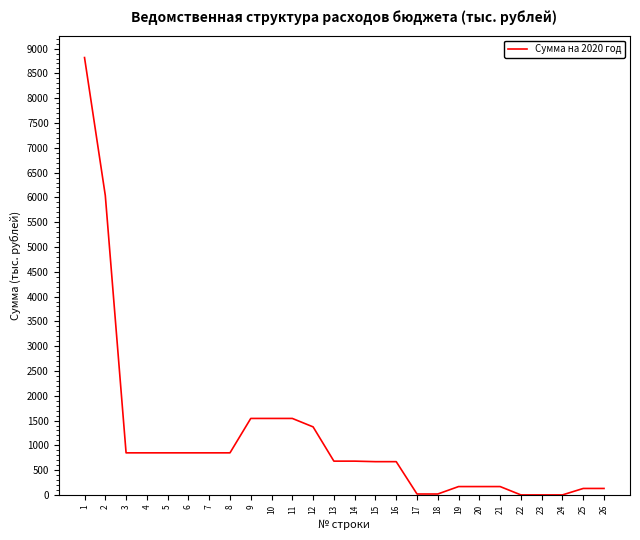

What is the difference between the second highest and minimum values?

6036.9